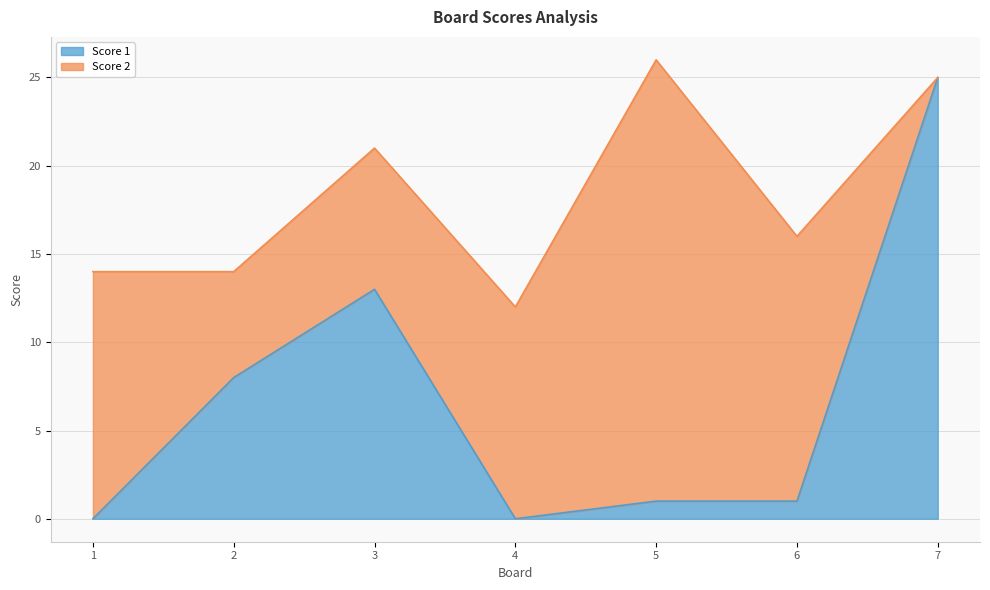

The value of Score 1 at 7 is 12. True or false?

False